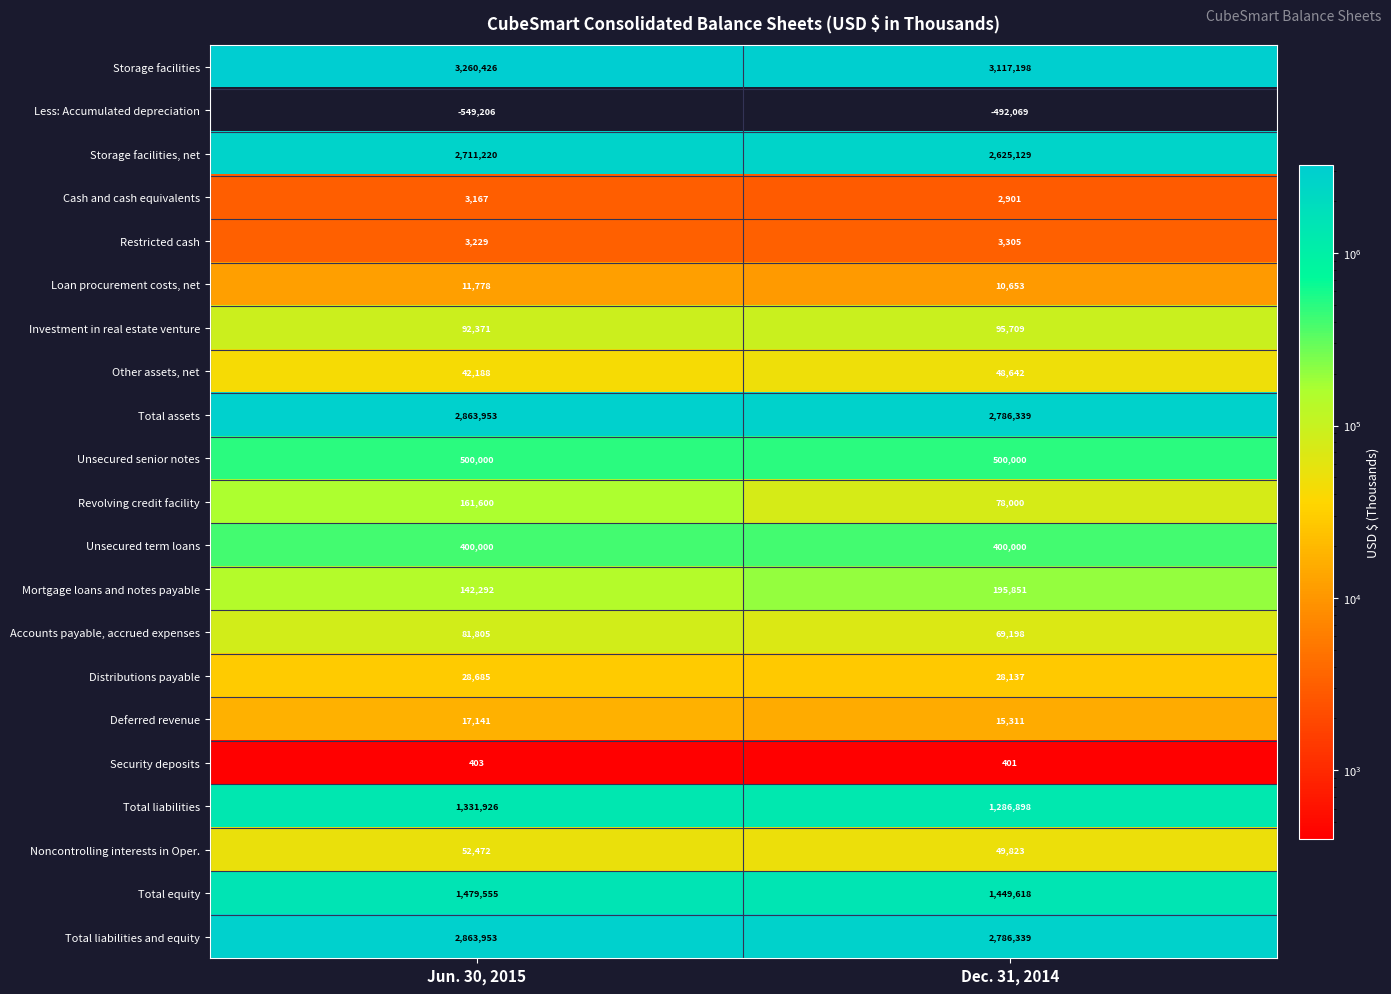

Between Jun. 30, 2015 and Dec. 31, 2014, which series saw the biggest shift?

Storage facilities